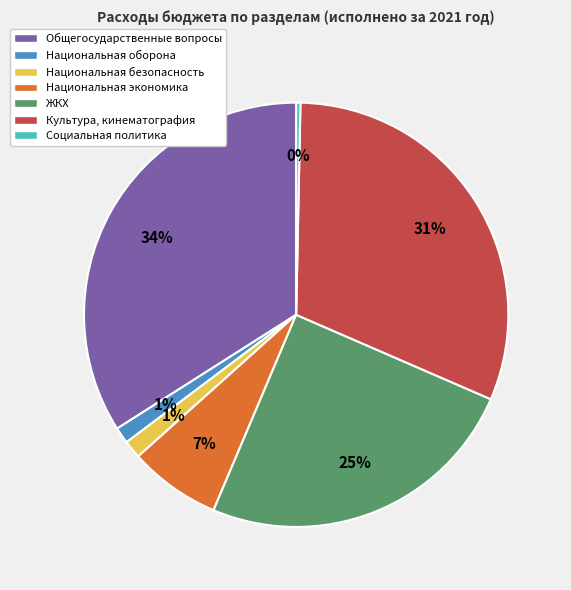

The Социальная политика slice represents 0% of the pie. True or false?

True